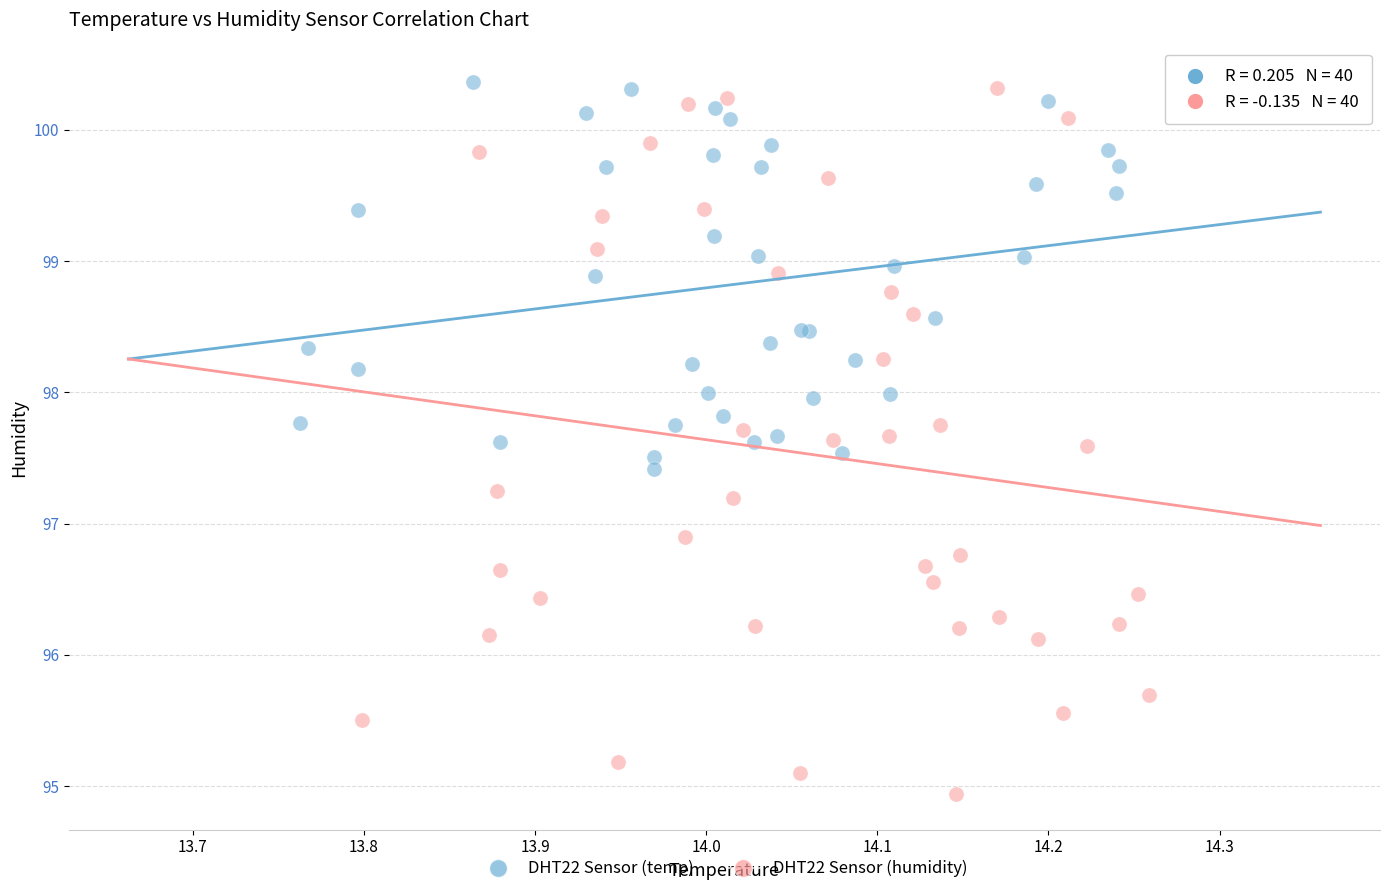

Which series has the largest Y range (max minus min)?

DHT22 Sensor (humidity)